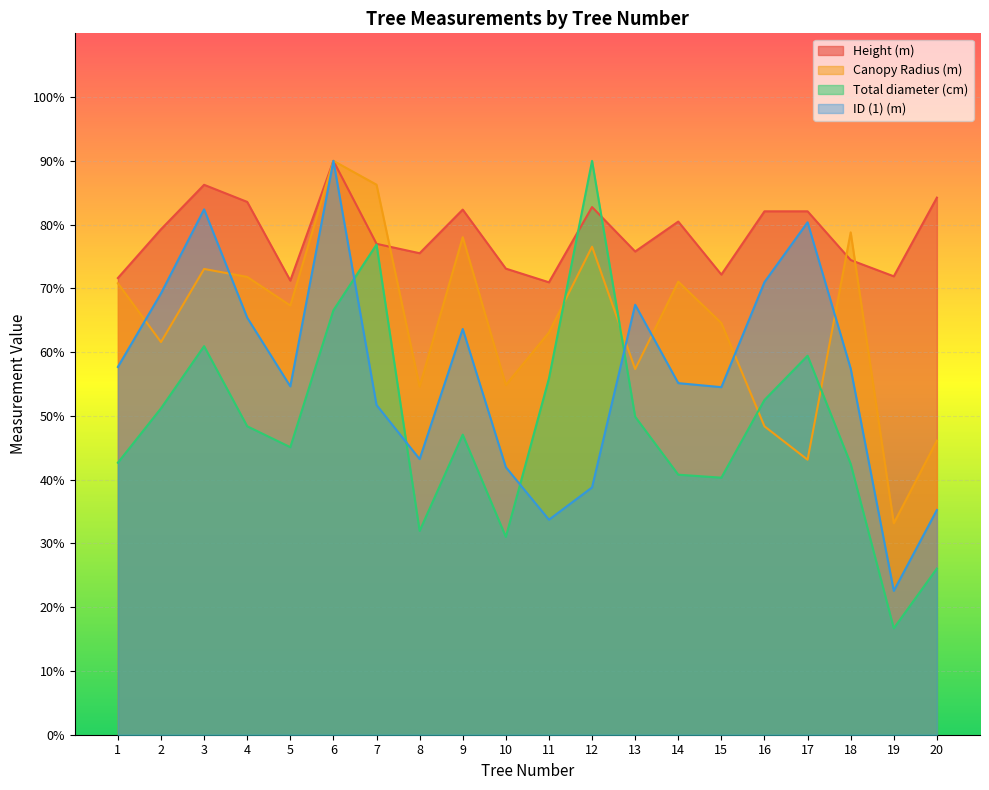

Which has a higher value, 20 or 10?

20